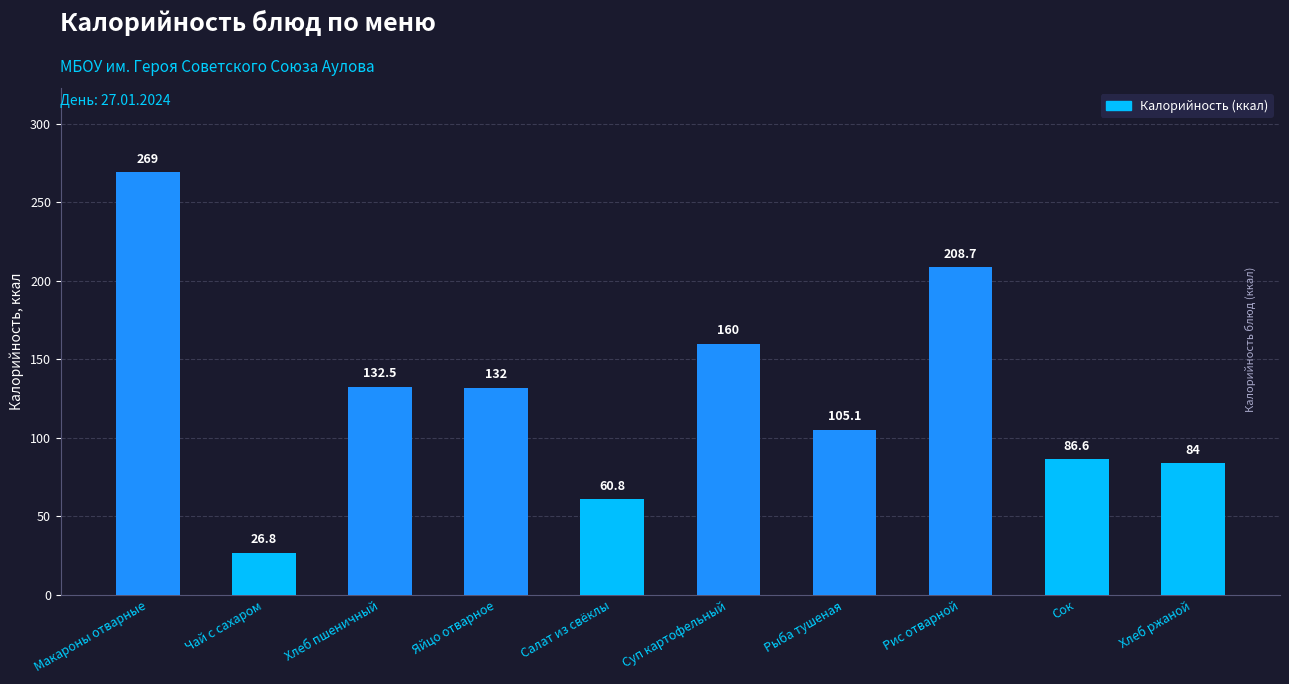

The value at Чай с сахаром is 26.8. True or false?

True